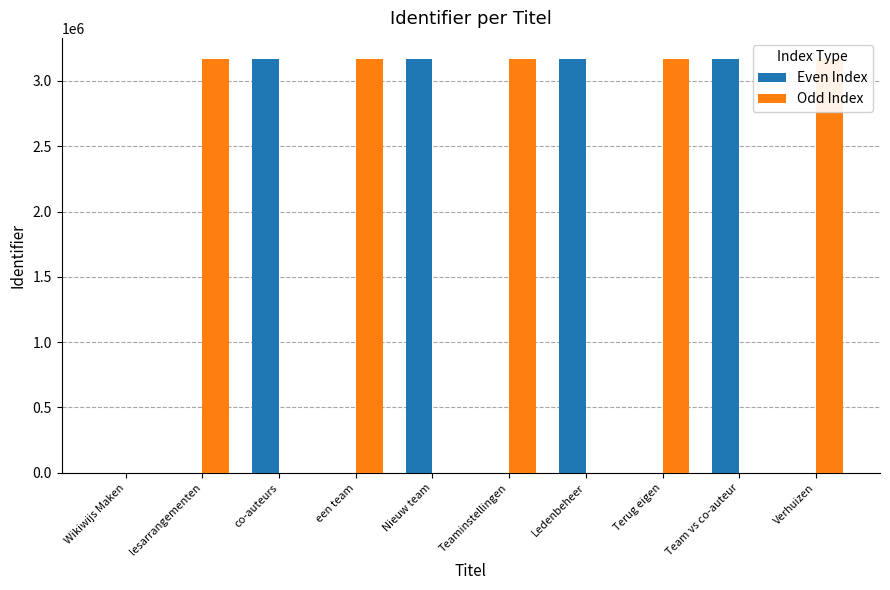

What is the total value across all series at Teaminstellingen?

3170679